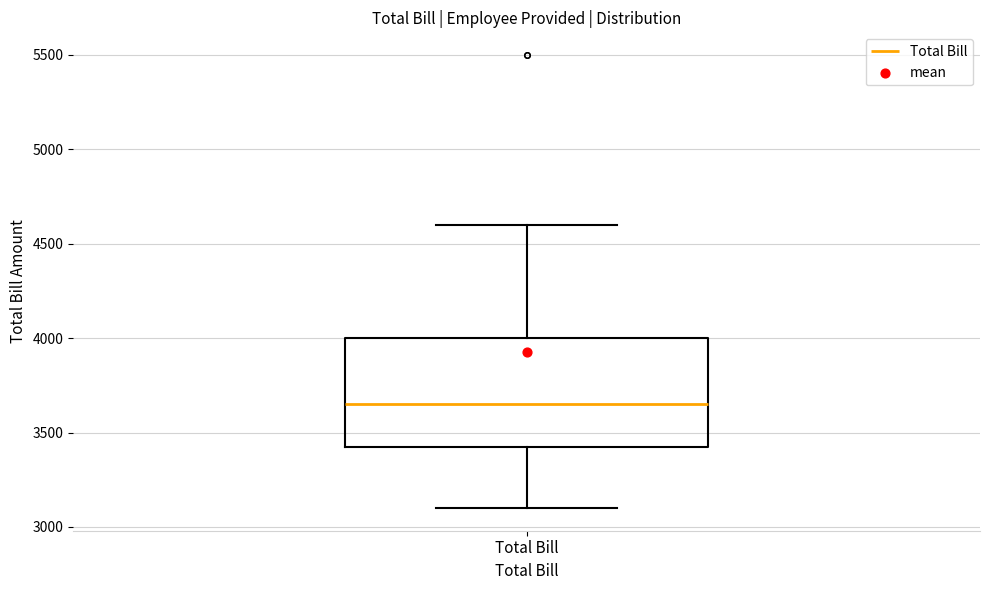

Transcribe this box plot: give where the median line is, the range the box spans, and where the two whiskers end, as read against the y-axis. The values are not printed on the chart, so give them approximately, as read against the axis.

median 3650, box 3450 to 4000, whiskers 3100 to 4600